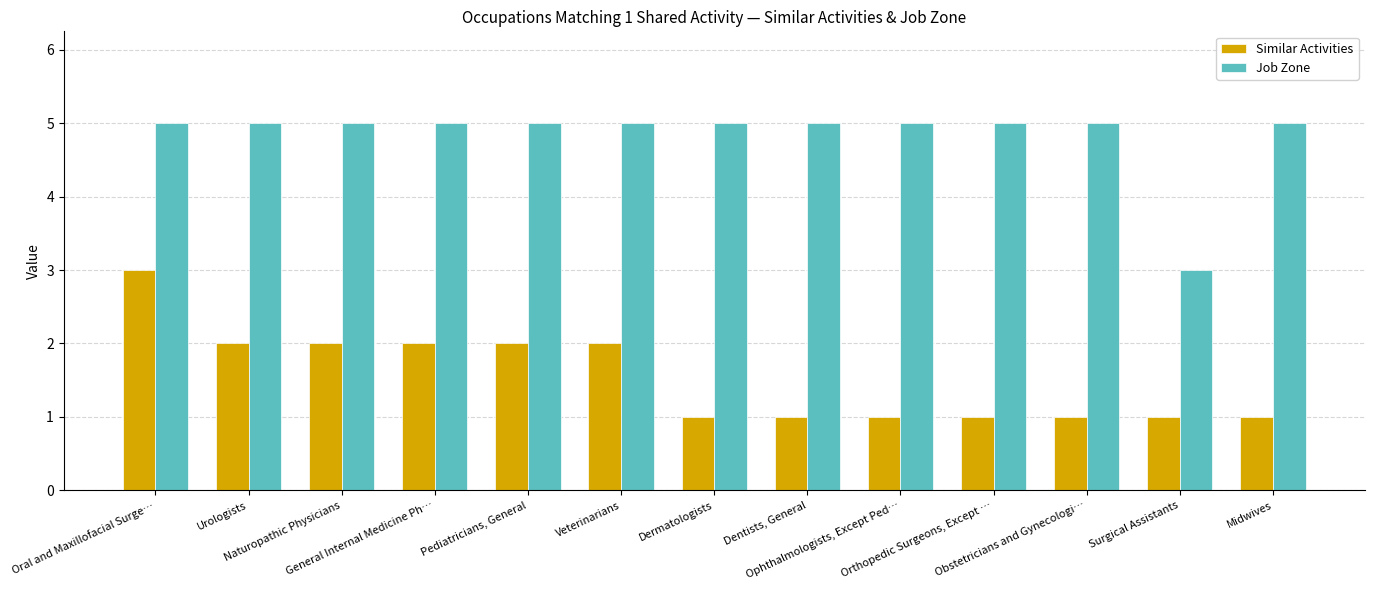

Is it true that Job Zone equals 1 at Orthopedic Surgeons, Except …?

False